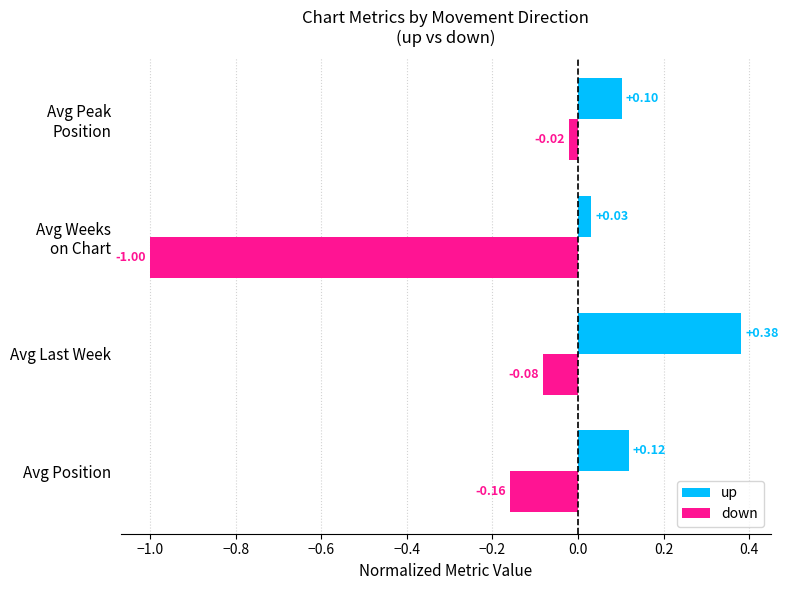

Which category has the highest value in the up series?

Avg Last Week